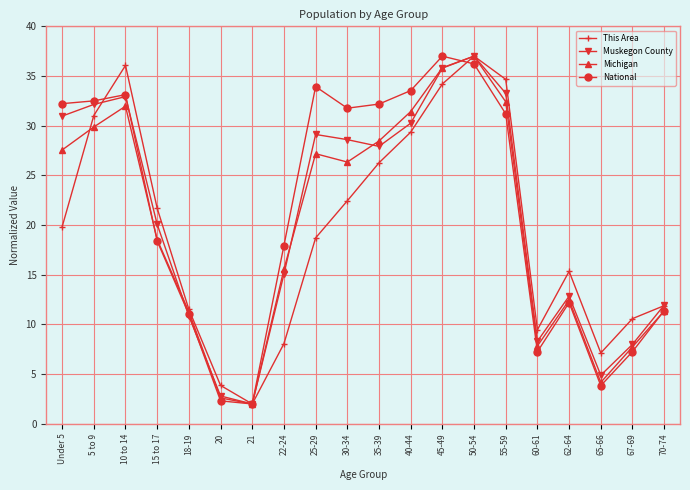

How many lines are shown in the chart?

4